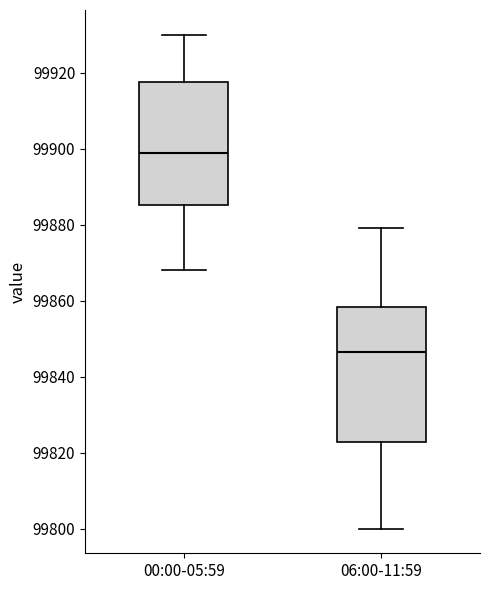

Which box's median line is the lowest?

06:00-11:59